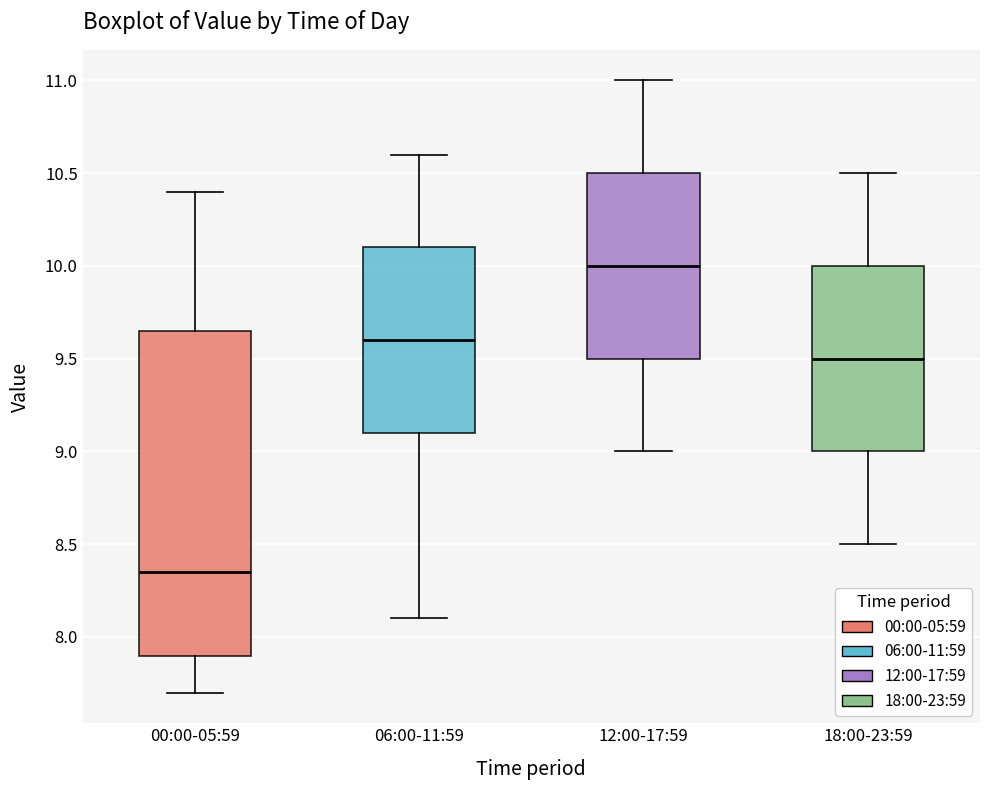

Which box is the tallest, from its lower edge to its upper edge?

00:00-05:59